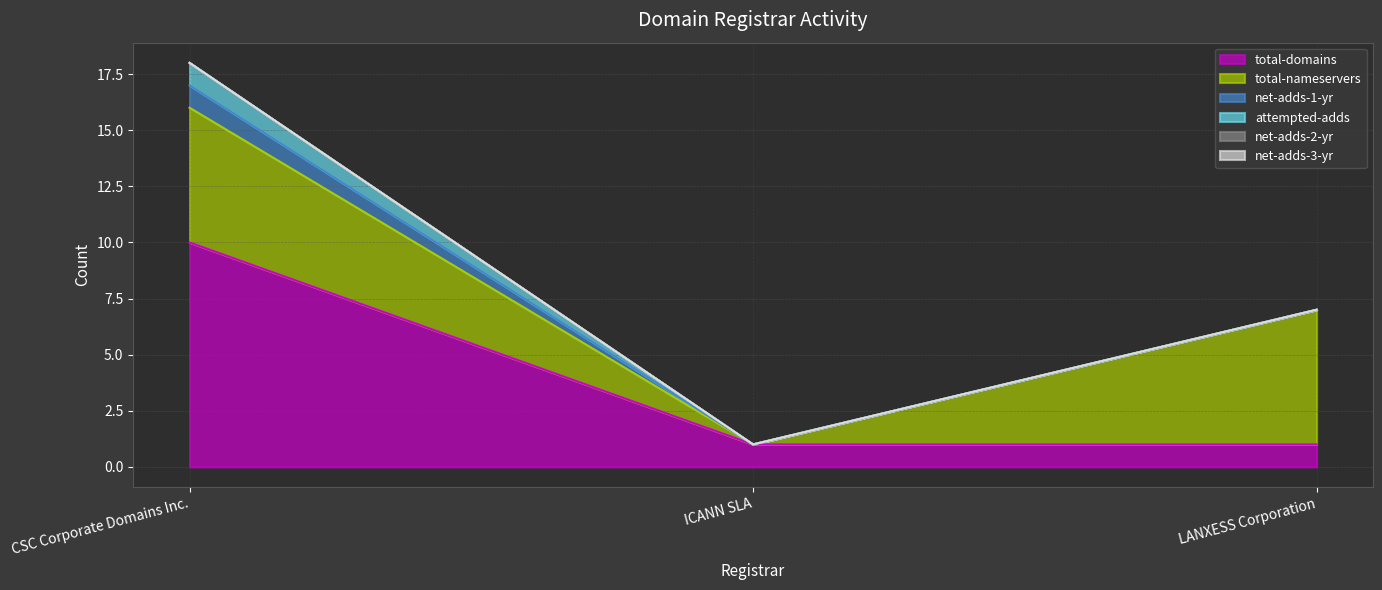

Between ICANN SLA and CSC Corporate Domains Inc., which is larger?

CSC Corporate Domains Inc.